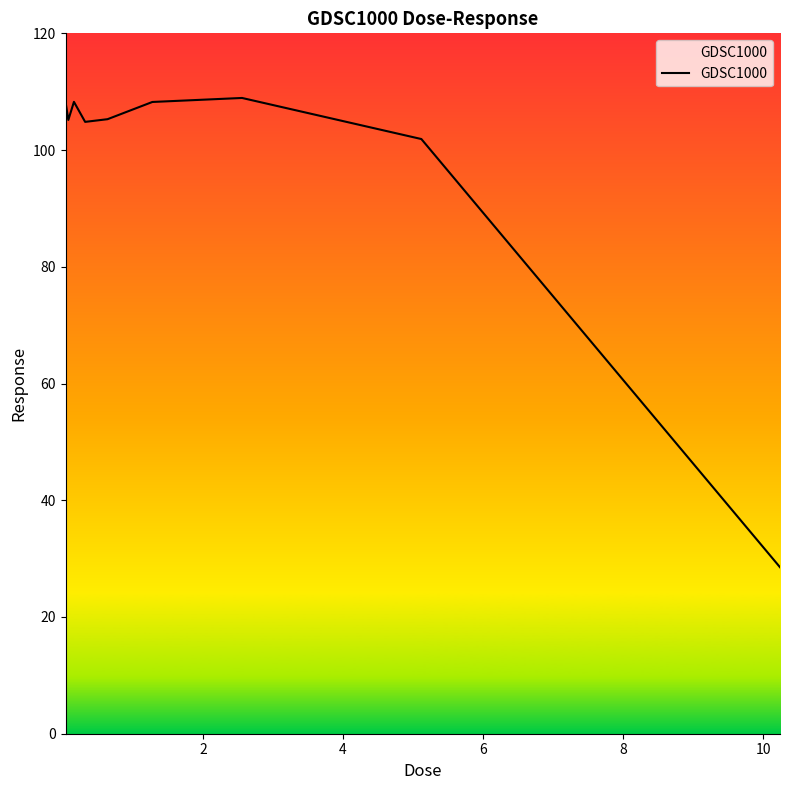

What is the minimum value shown in the chart?

28.5